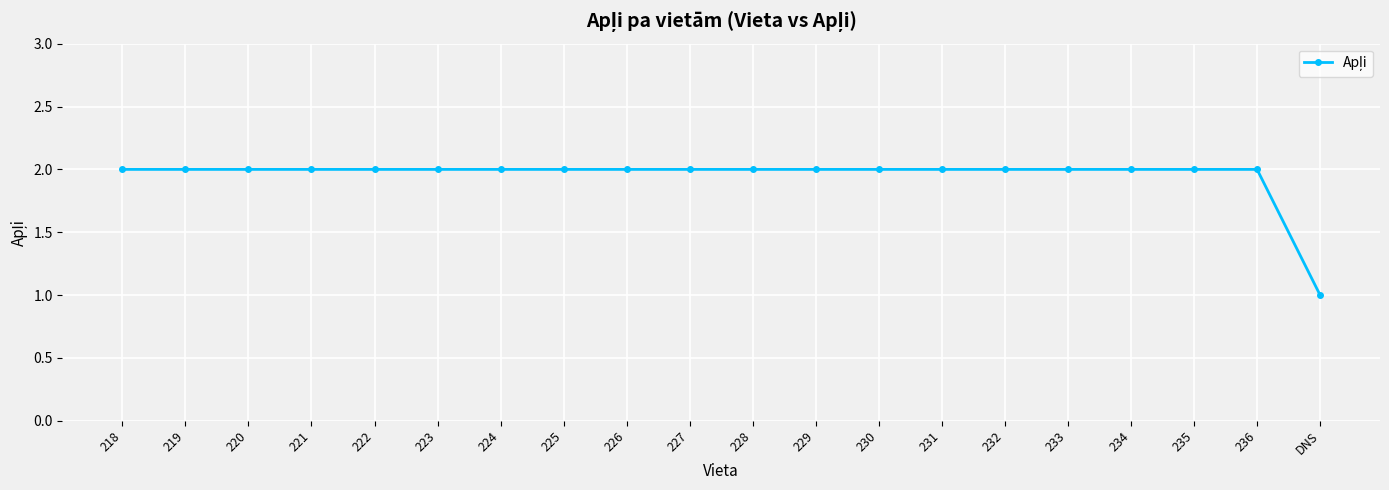

Approximately how many times larger is the value at 225 compared to DNS?

2.0